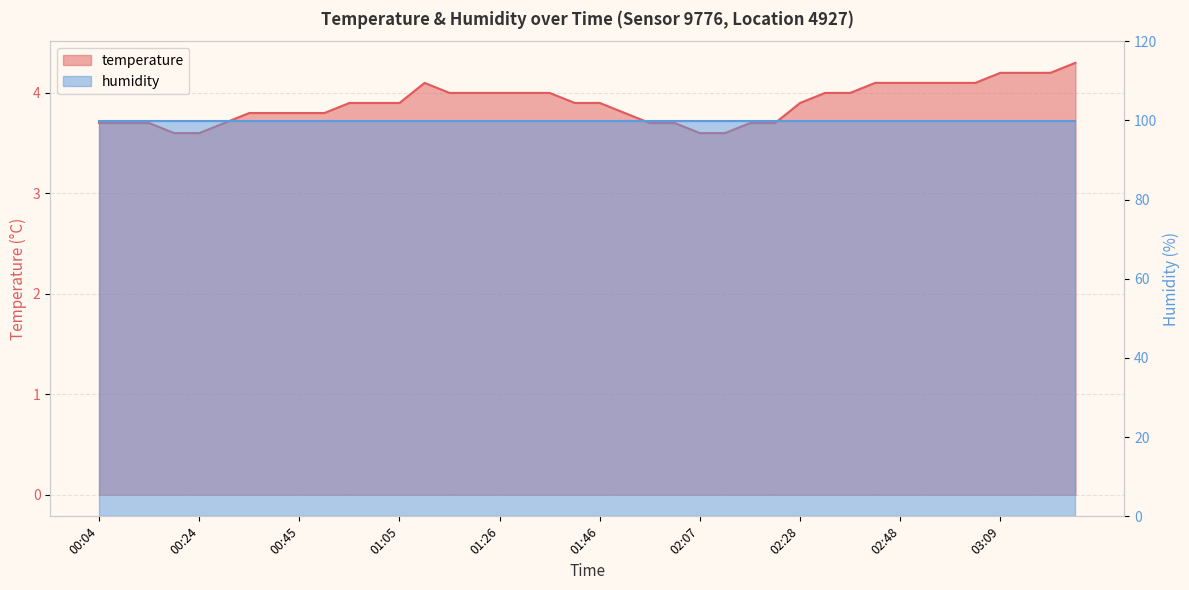

Reading left to right, extract all data points from this chart.

3.7	3.7	3.7	3.6	3.6	3.7	3.8	3.8	3.8	3.8	3.9	3.9	3.9	4.1	4.0	4.0	4.0	4.0	4.0	3.9	3.9	3.8	3.7	3.7	3.6	3.6	3.7	3.7	3.9	4.0	4.0	4.1	4.1	4.1	4.1	4.1	4.2	4.2	4.2	4.3